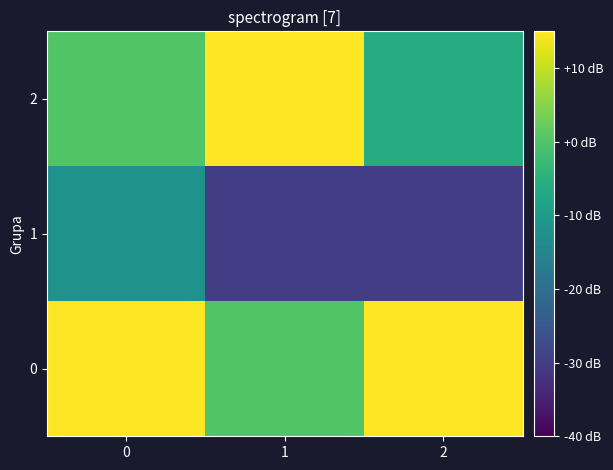

What is the total value across all series at 0?

18